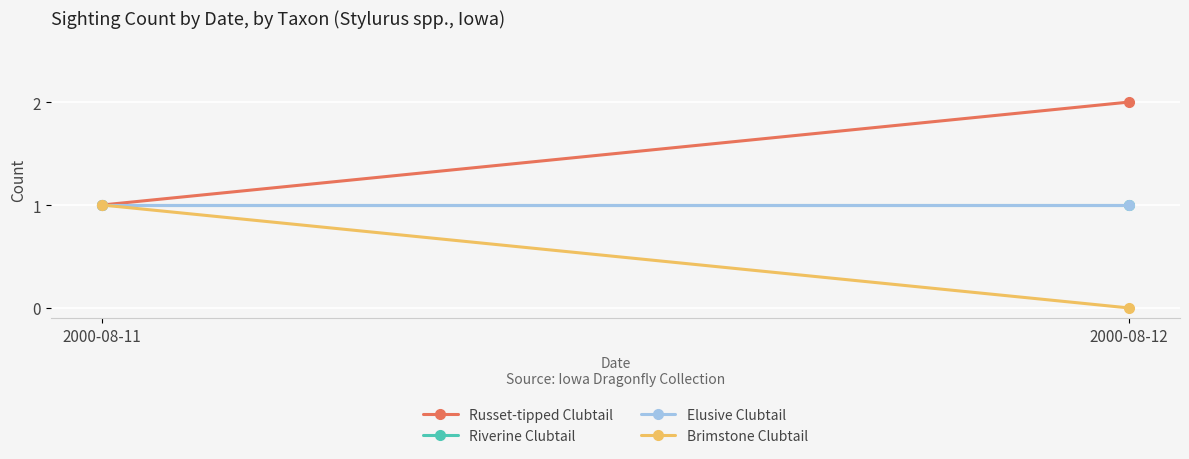

Count the Brimstone Clubtail values in the range 0 to 1.

2